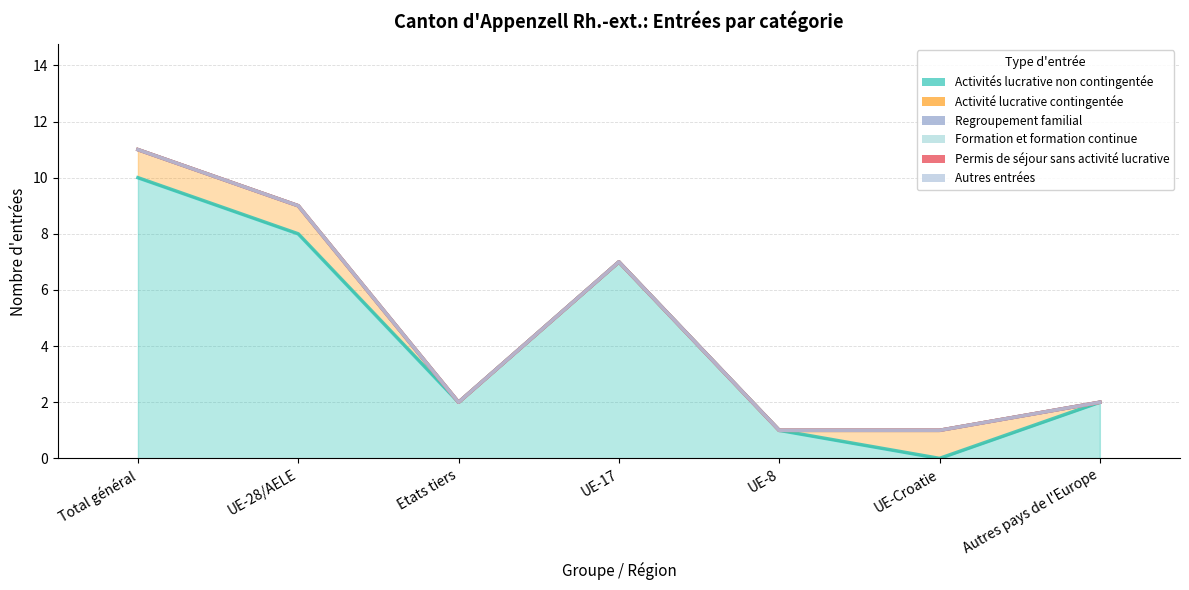

Reading left to right, what are all the values shown in this chart?

Activités lucrative non contingentée: 10	8	2	7	1	0	2
Activité lucrative contingentée: 1	1	0	0	0	1	0
Regroupement familial: 0	0	0	0	0	0	0
Formation et formation continue: 0	0	0	0	0	0	0
Permis de séjour sans activité lucrative: 0	0	0	0	0	0	0
Autres entrées: 0	0	0	0	0	0	0